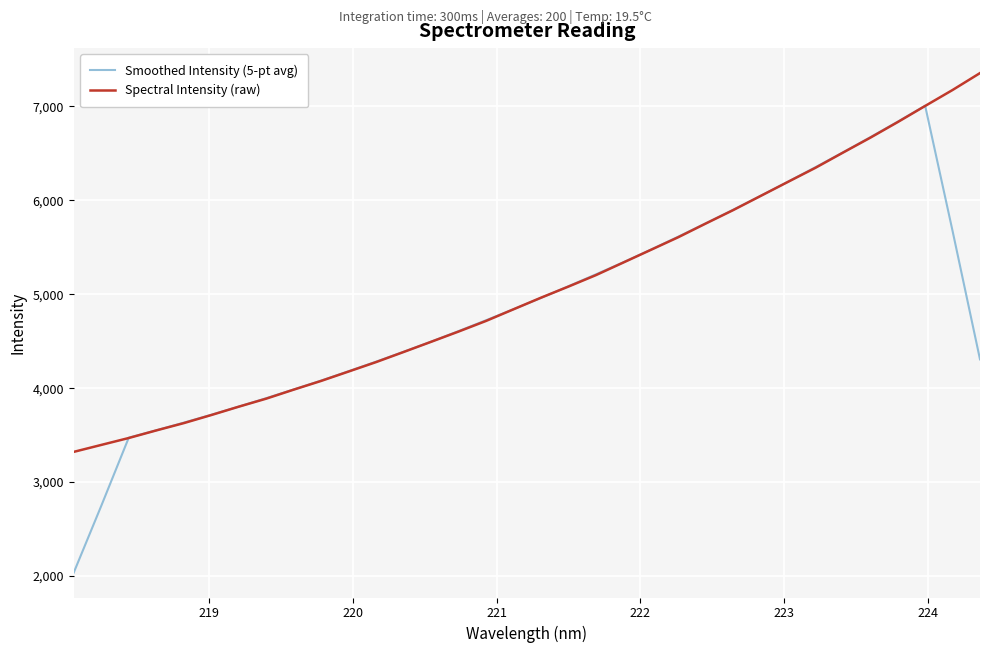

Which series has the widest spread of values?

Smoothed Intensity (5-pt avg)